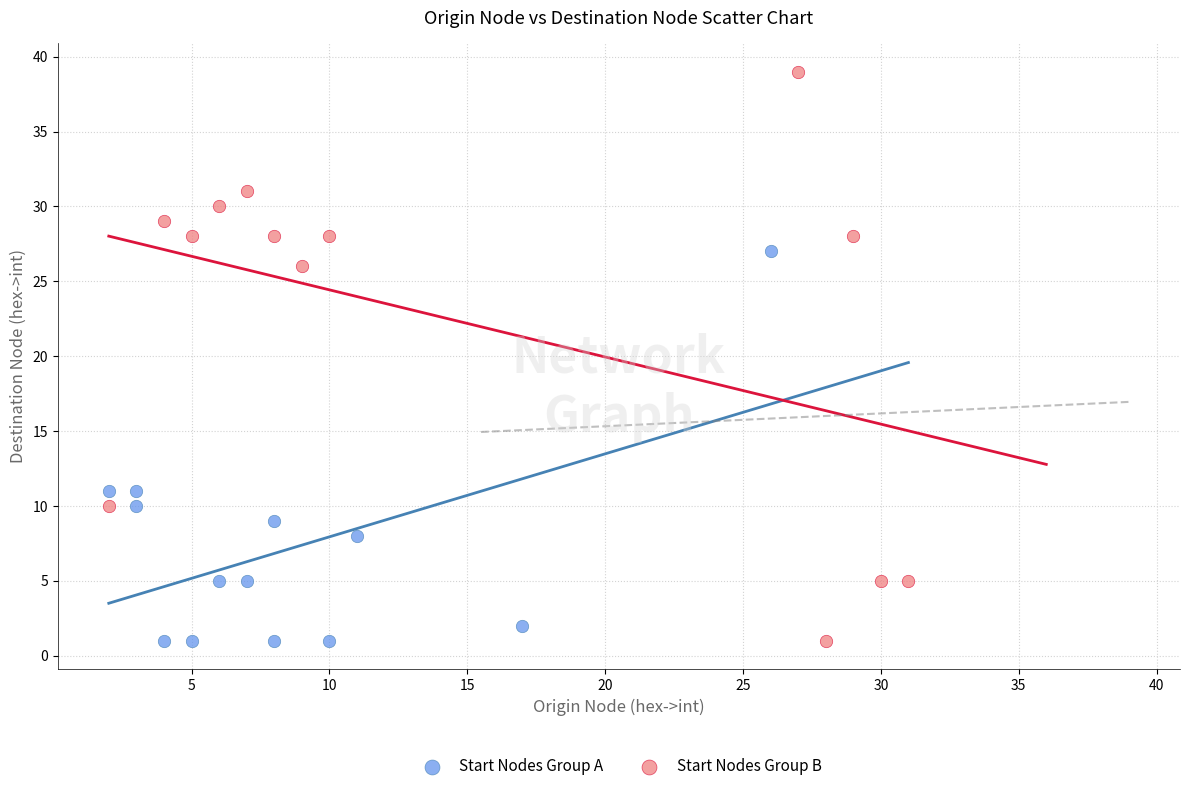

Which series has the largest Y range (max minus min)?

Start Nodes Group B